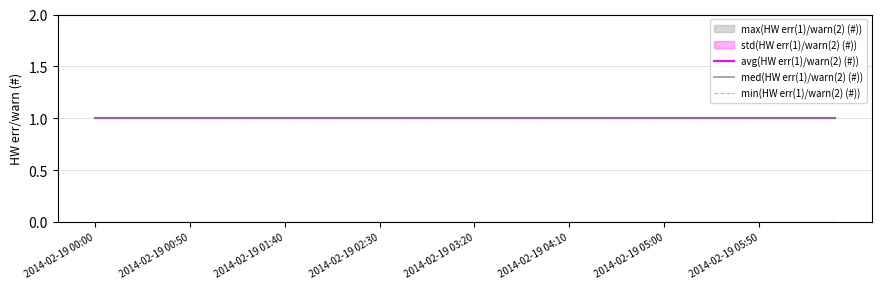

Is it true that med(HW err(1)/warn(2) (#)) equals 1 at 2014-02-19 03:00?

True